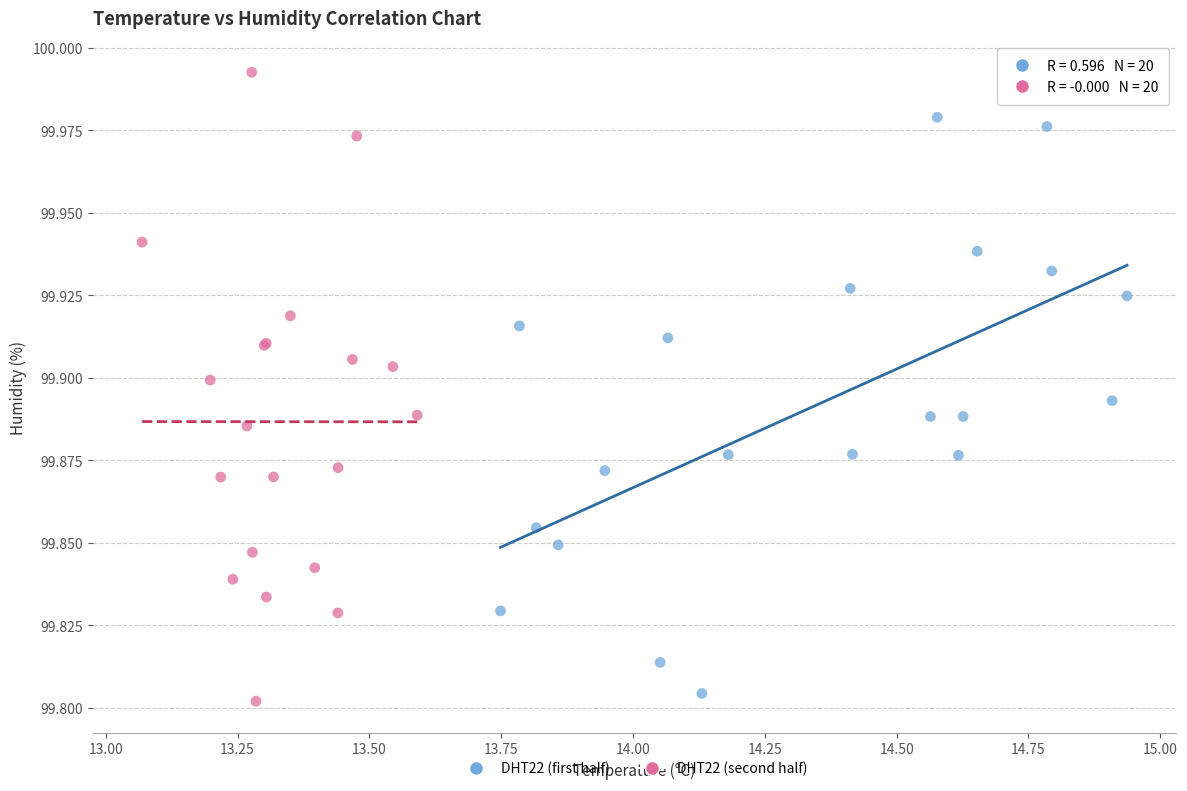

Which series contains the highest Y value?

DHT22 (second half)